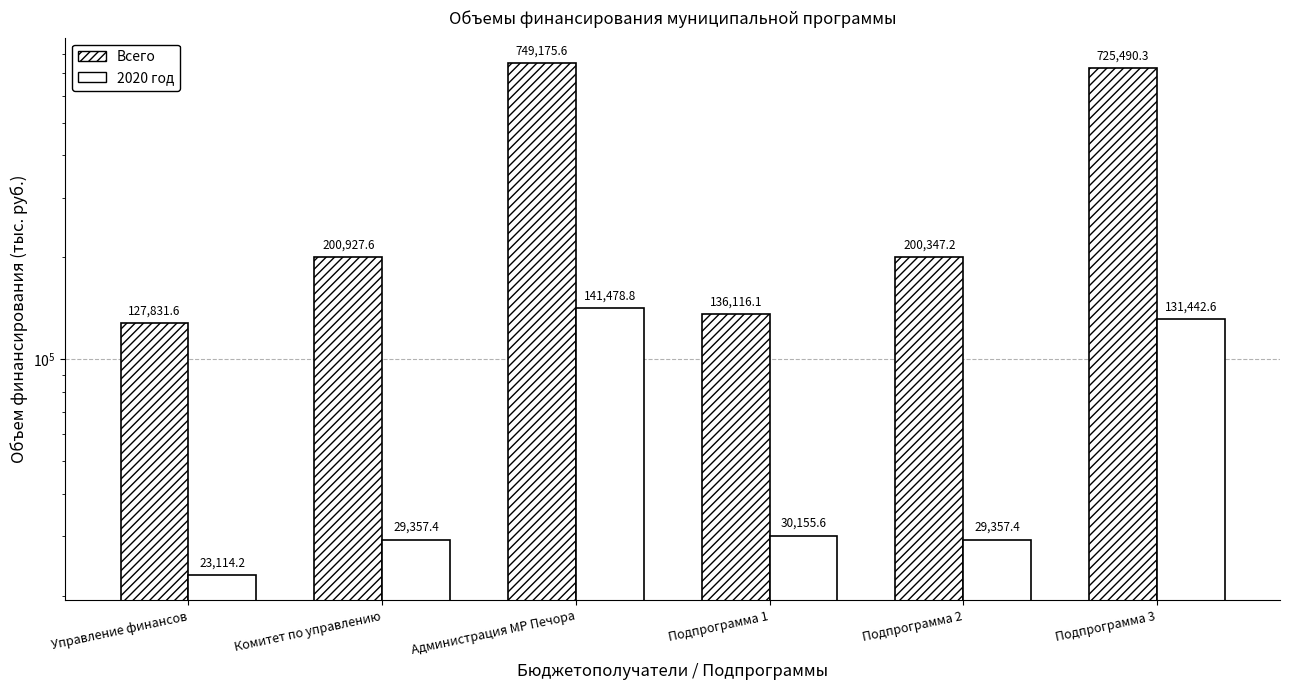

Reading left to right, extract all data points from this chart.

Всего: Управление финансов=127831.6	Комитет по управлению=200927.6	Администрация МР Печора=749175.6	Подпрограмма 1=136116.1	Подпрограмма 2=200347.2	Подпрограмма 3=725490.3
2020 год: Управление финансов=23114.2	Комитет по управлению=29357.4	Администрация МР Печора=141478.8	Подпрограмма 1=30155.6	Подпрограмма 2=29357.4	Подпрограмма 3=131442.6